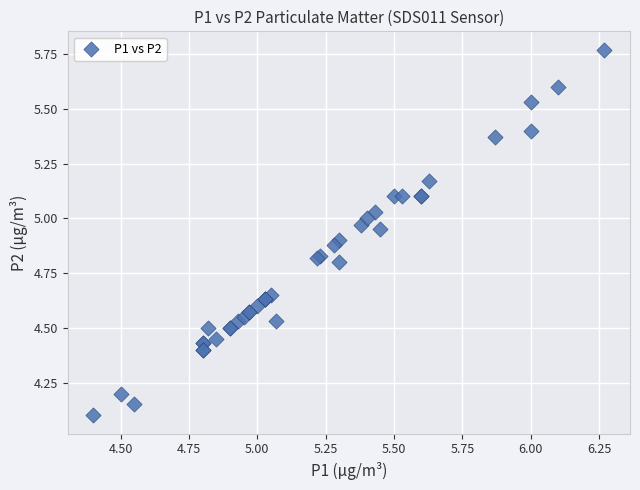

What Y value in the scatter plot is closest to 4?

4.1